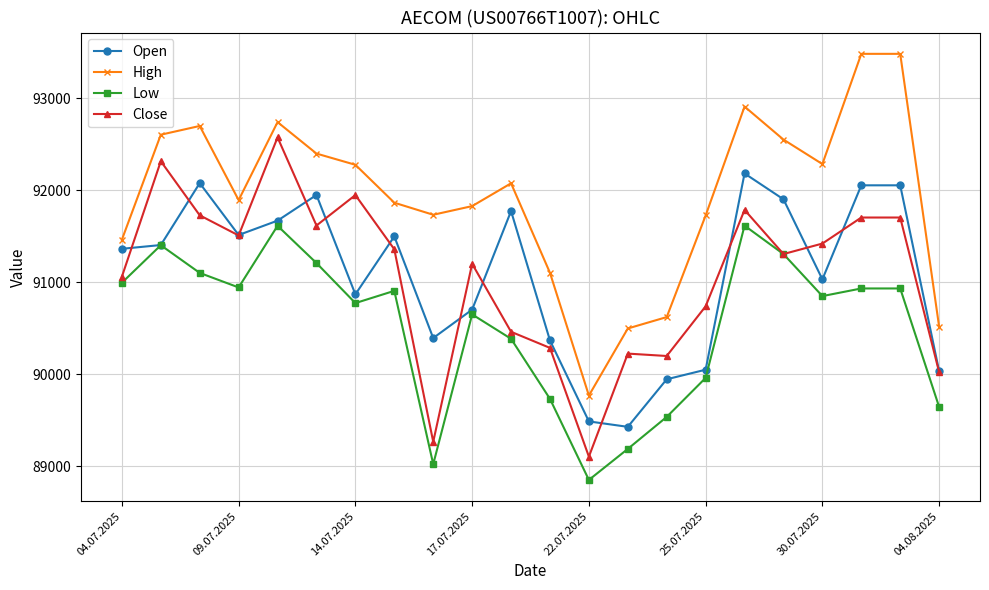

Which series has the widest spread of values?

High